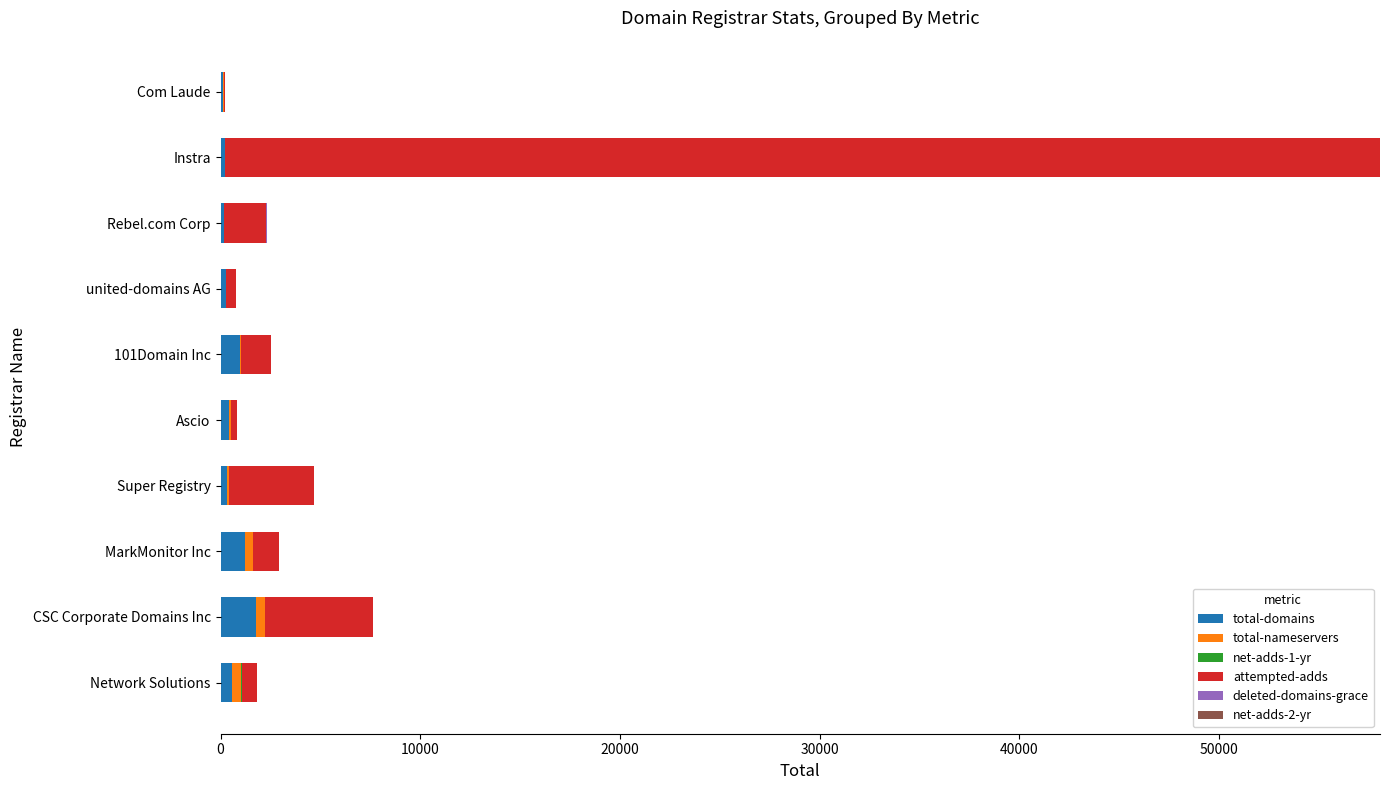

At which category is the sum across all series the highest?

Instra